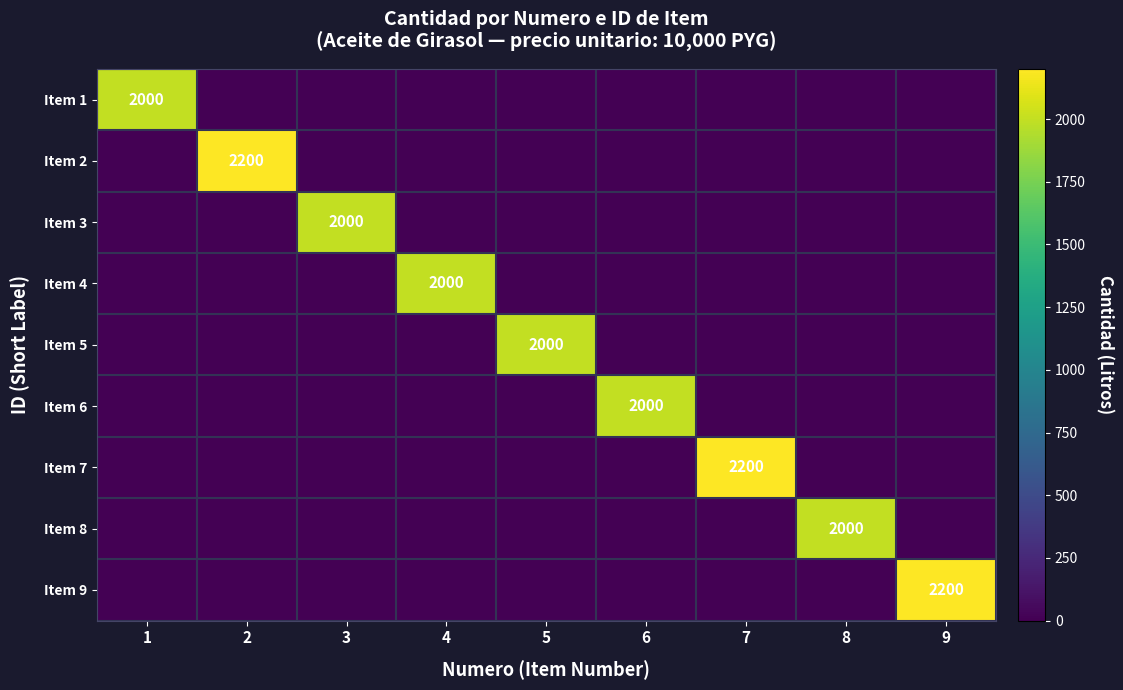

True or false: Item 3 has a value of 2000 at 3.

True